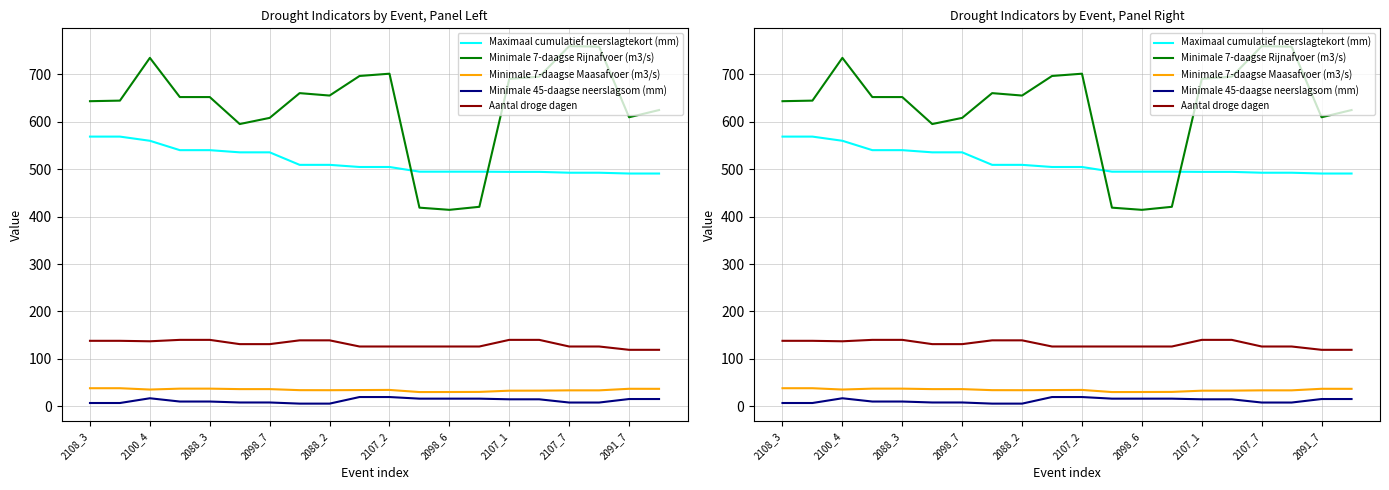

At how many categories does at least one series exceed 569?

17